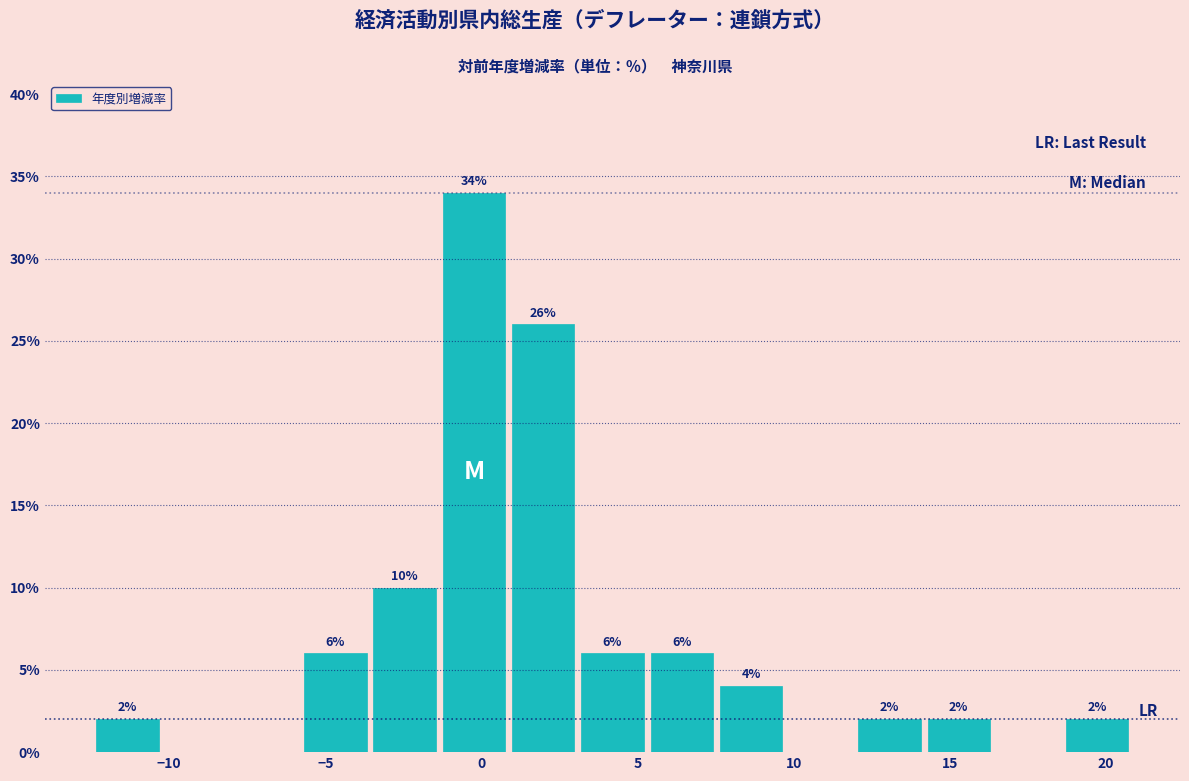

Which range on the x-axis has the tallest bar?

-1.5 to 1.0